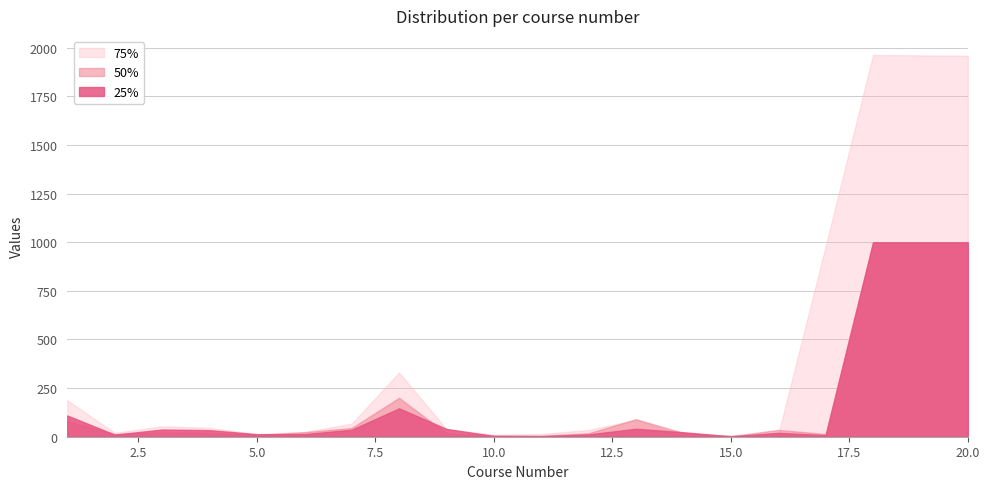

What is the maximum value shown in the chart?

1962